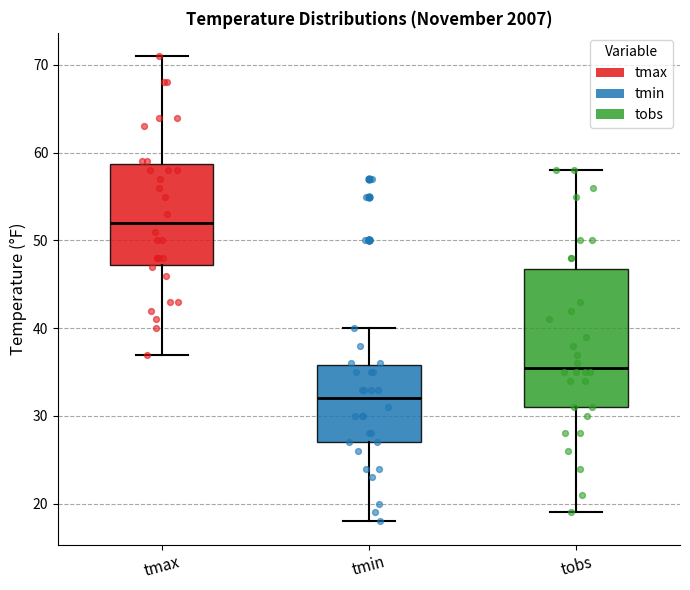

Where does the upper whisker of the box for tobs end on the y-axis? The values are not printed on the chart, so give them approximately, as read against the axis.

58